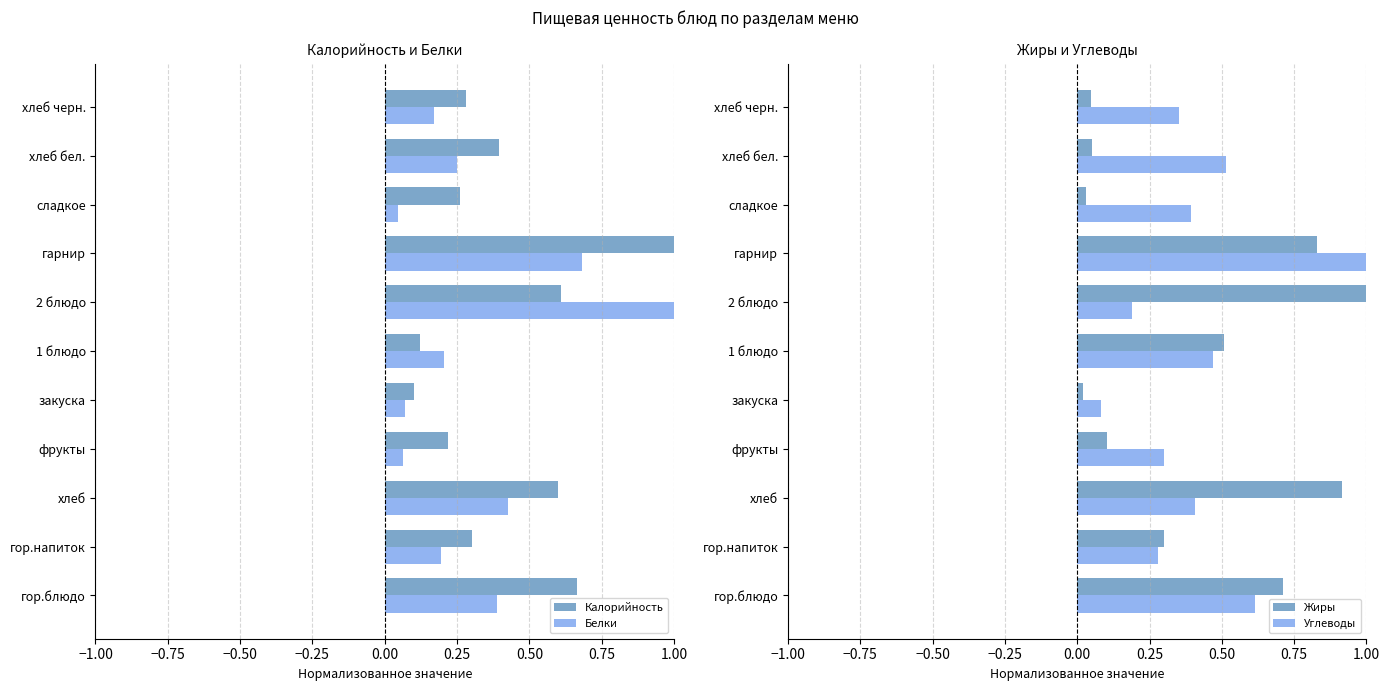

What is the sum of all Белки values?

3.5